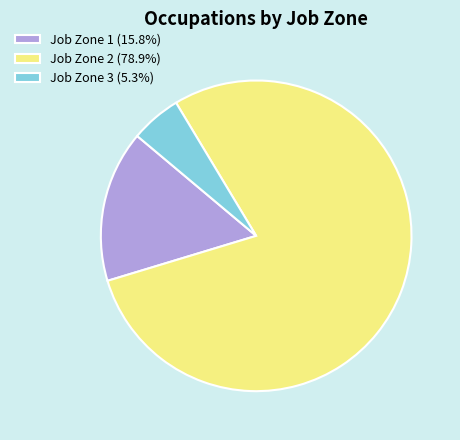

Count the number of slices in the pie.

3